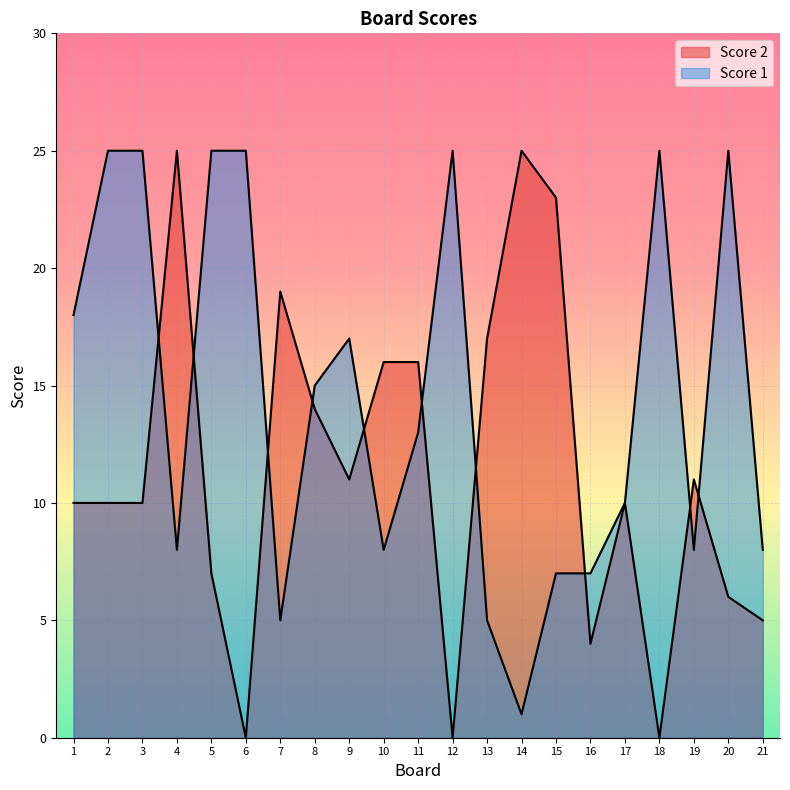

How many lines are shown in the chart?

2